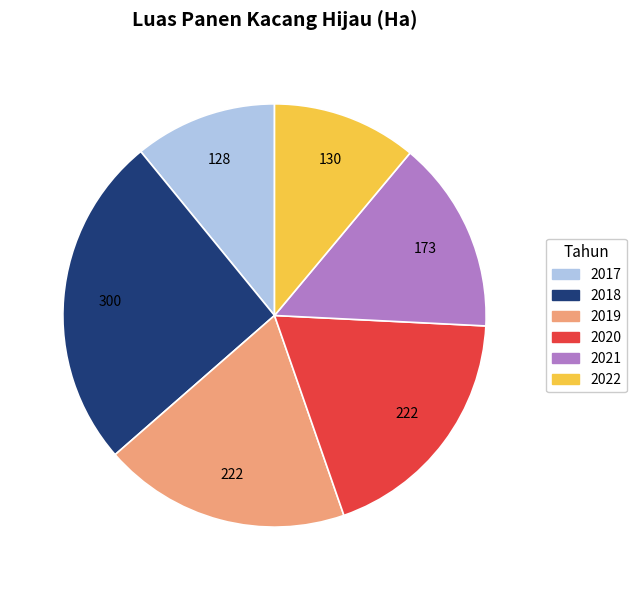

Does any single category account for the majority?

No